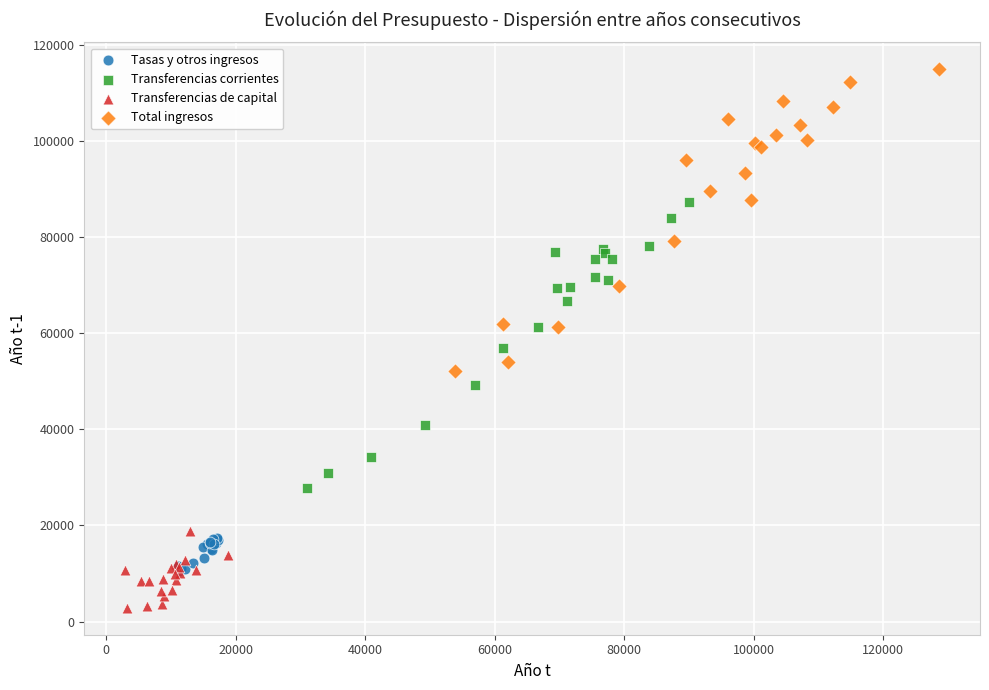

What are all the series names shown in the legend?

Tasas y otros ingresos, Transferencias corrientes, Transferencias de capital, Total ingresos